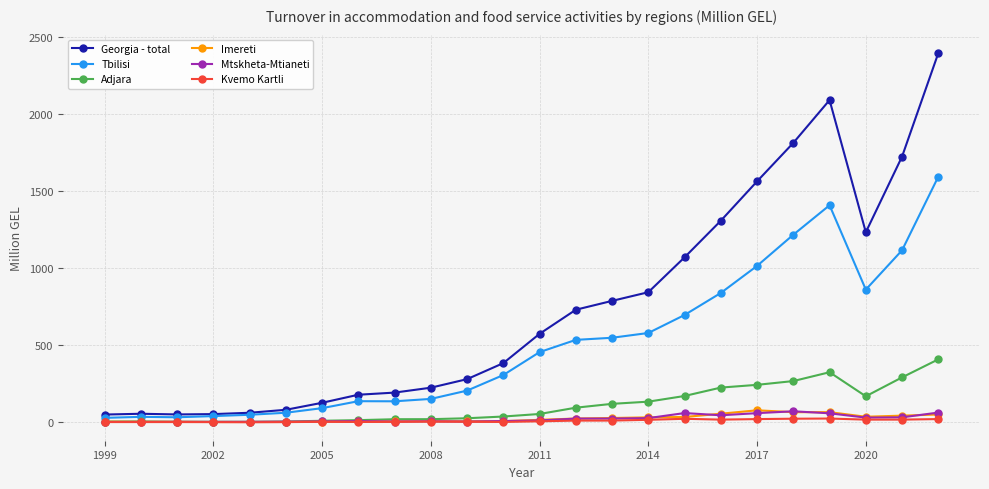

At how many categories does at least one series exceed 1360?

5